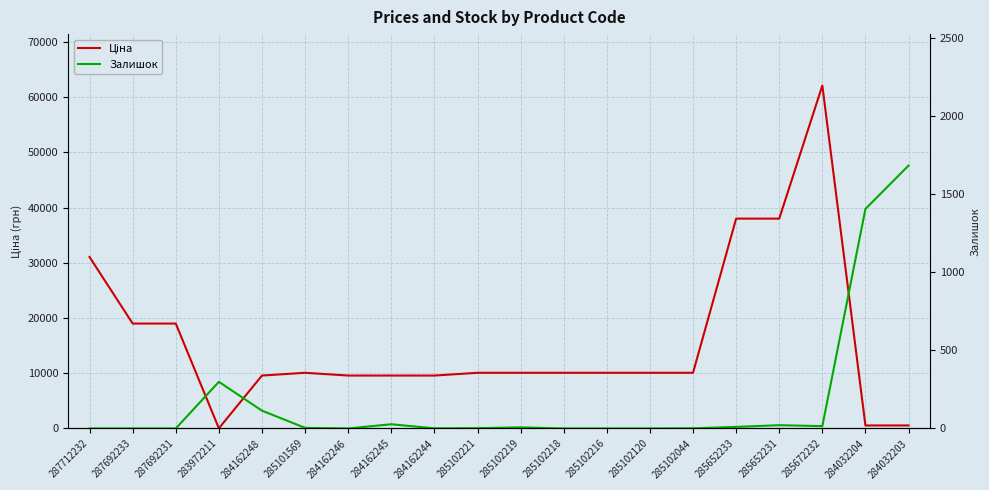

At which category does Залишок reach its first local valley?

284162246